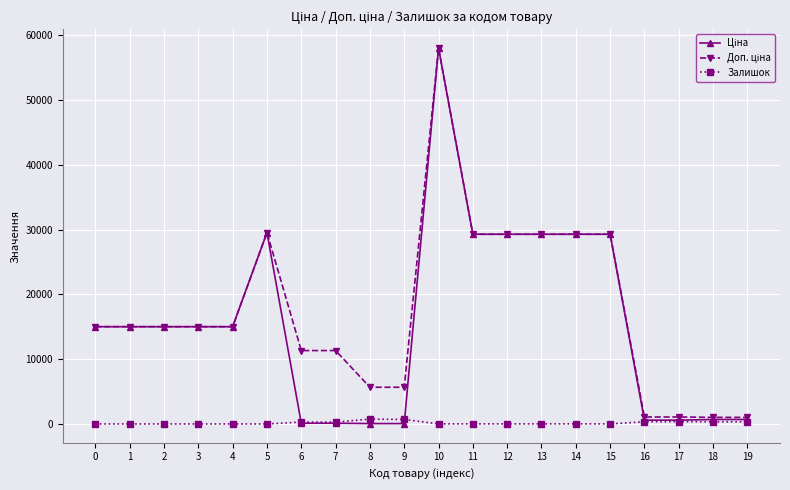

What is the greatest value displayed?

58037.0